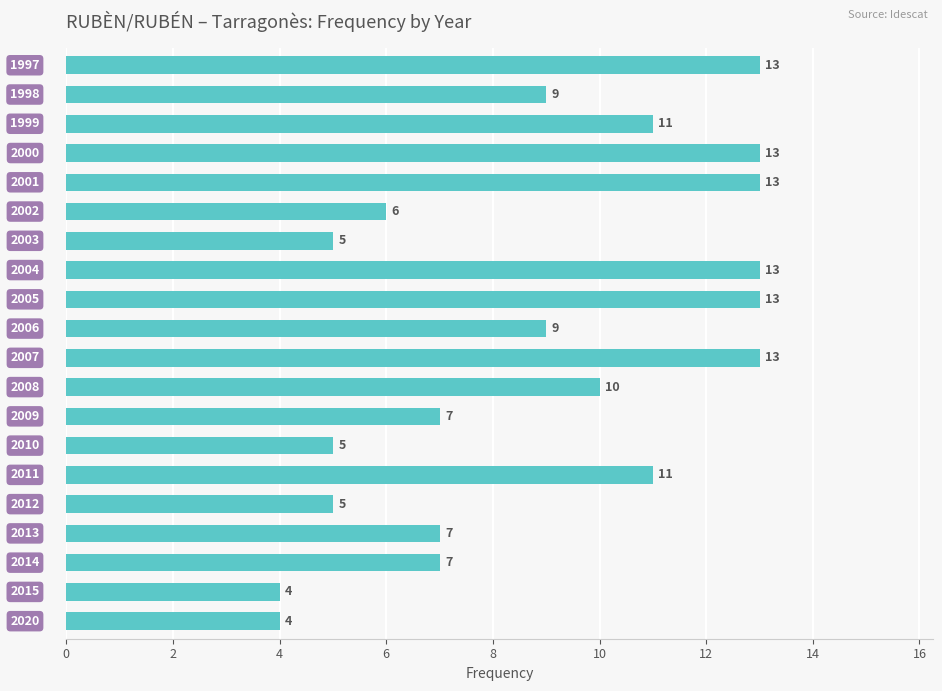

Reading top to bottom, transcribe all the data shown in this chart.

13	9	11	13	13	6	5	13	13	9	13	10	7	5	11	5	7	7	4	4